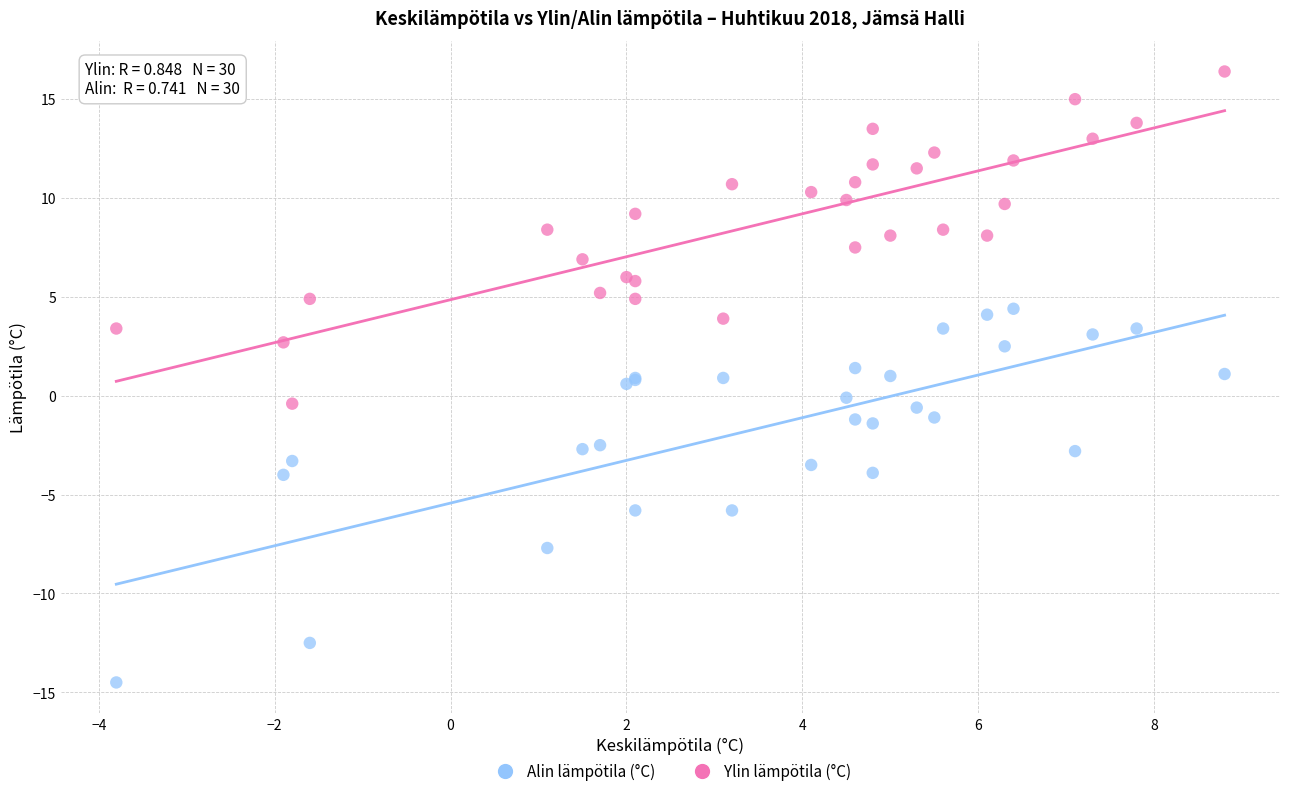

Which series reaches the minimum Y coordinate?

Alin lämpötila (°C)